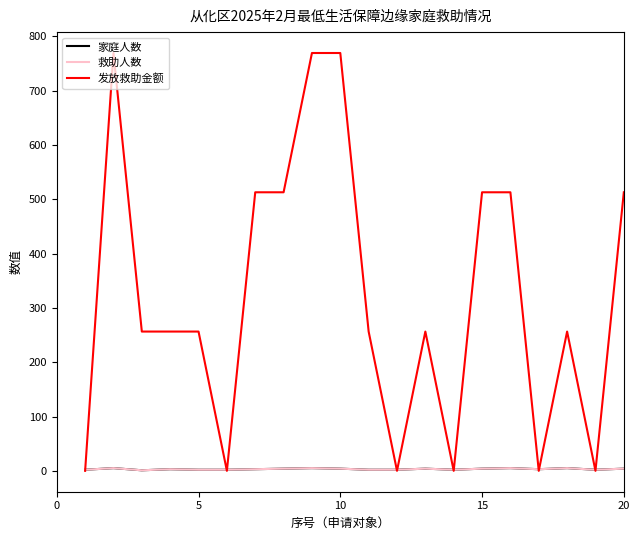

How many times do 发放救助金额 and 家庭人数 cross each other?

11